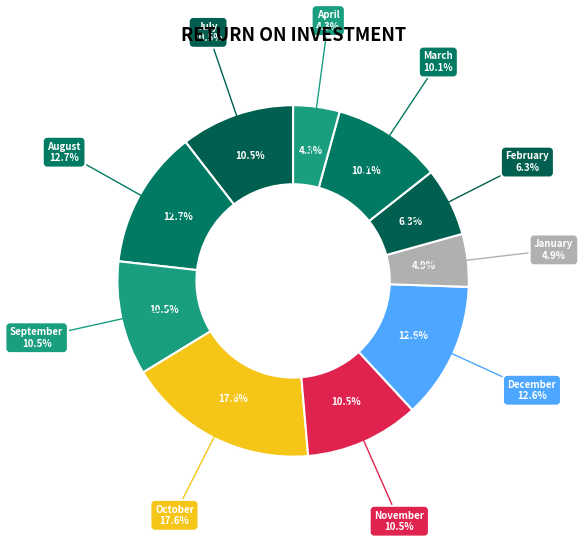

Combined, do March and December account for over 50%?

No